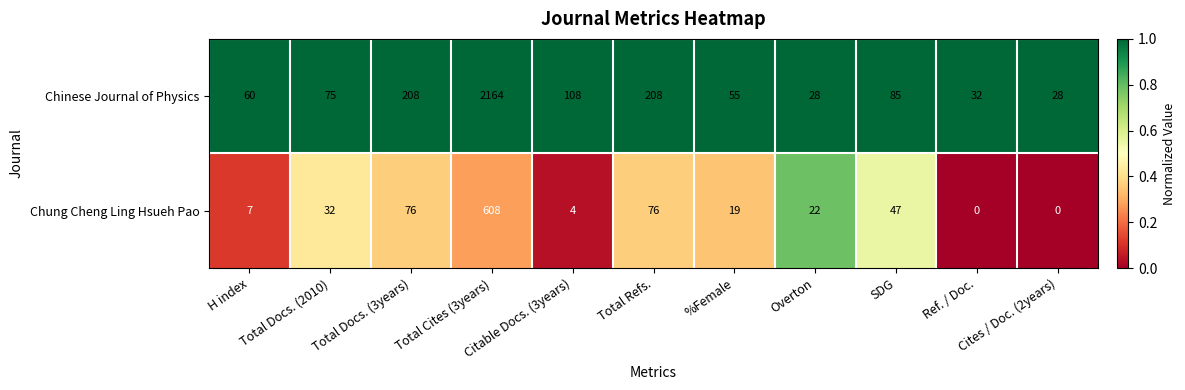

True or false: Chinese Journal of Physics has a value of 85 at SDG.

True